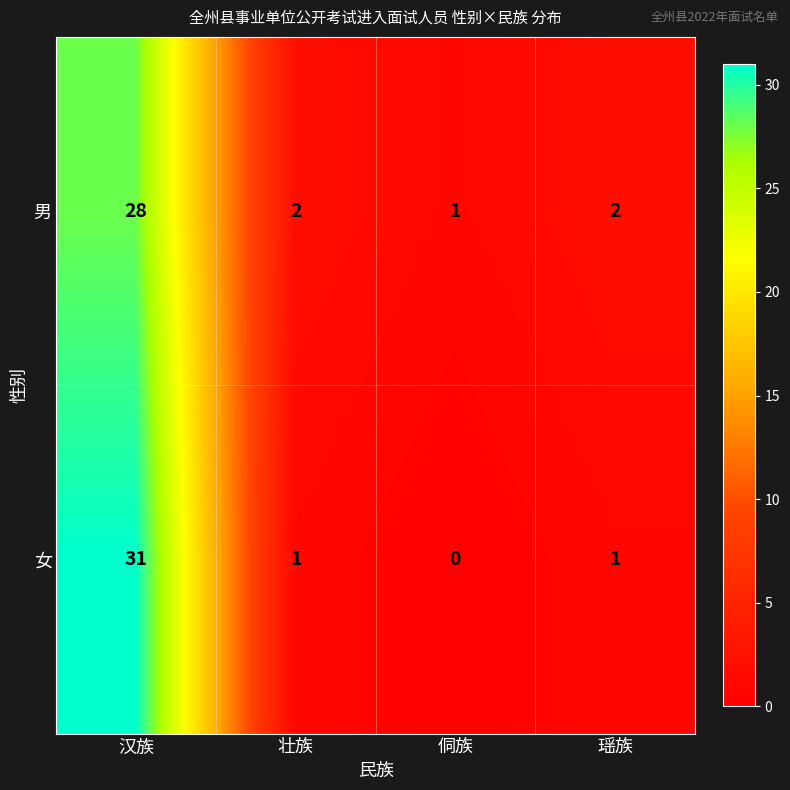

Is it true that 男 equals 2 at 瑶族?

True